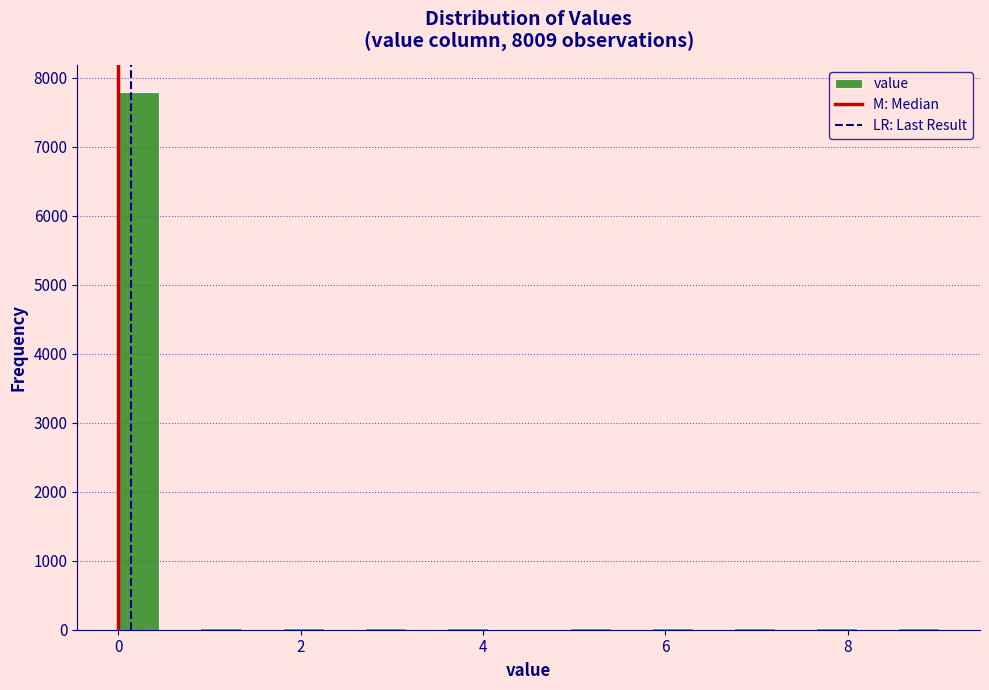

Around what value on the x-axis is the tallest bar? Give the approximate position of its centre, as read against the axis.

0.2